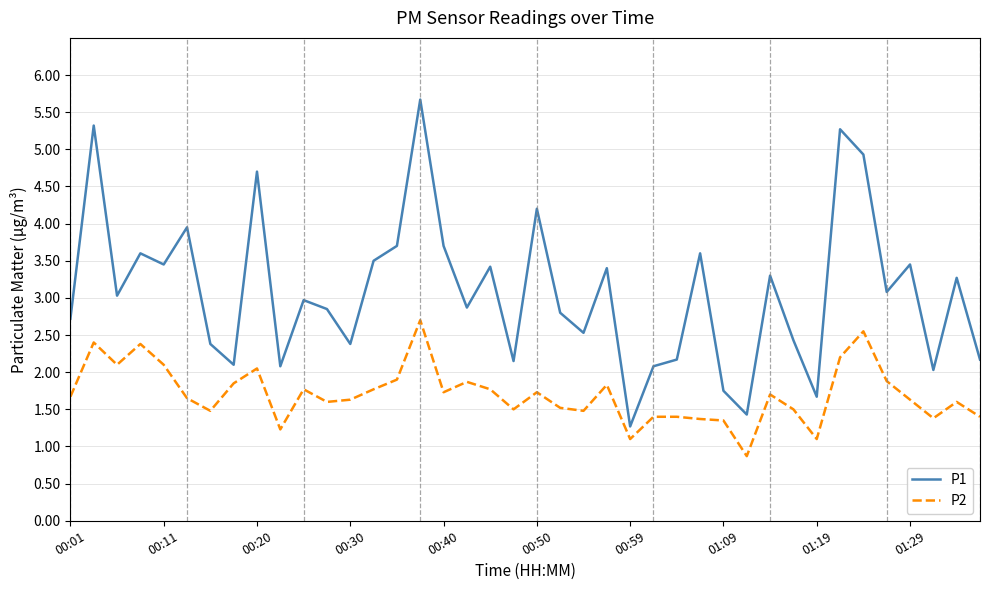

List the series in order of their peak value, lowest first.

P2, P1